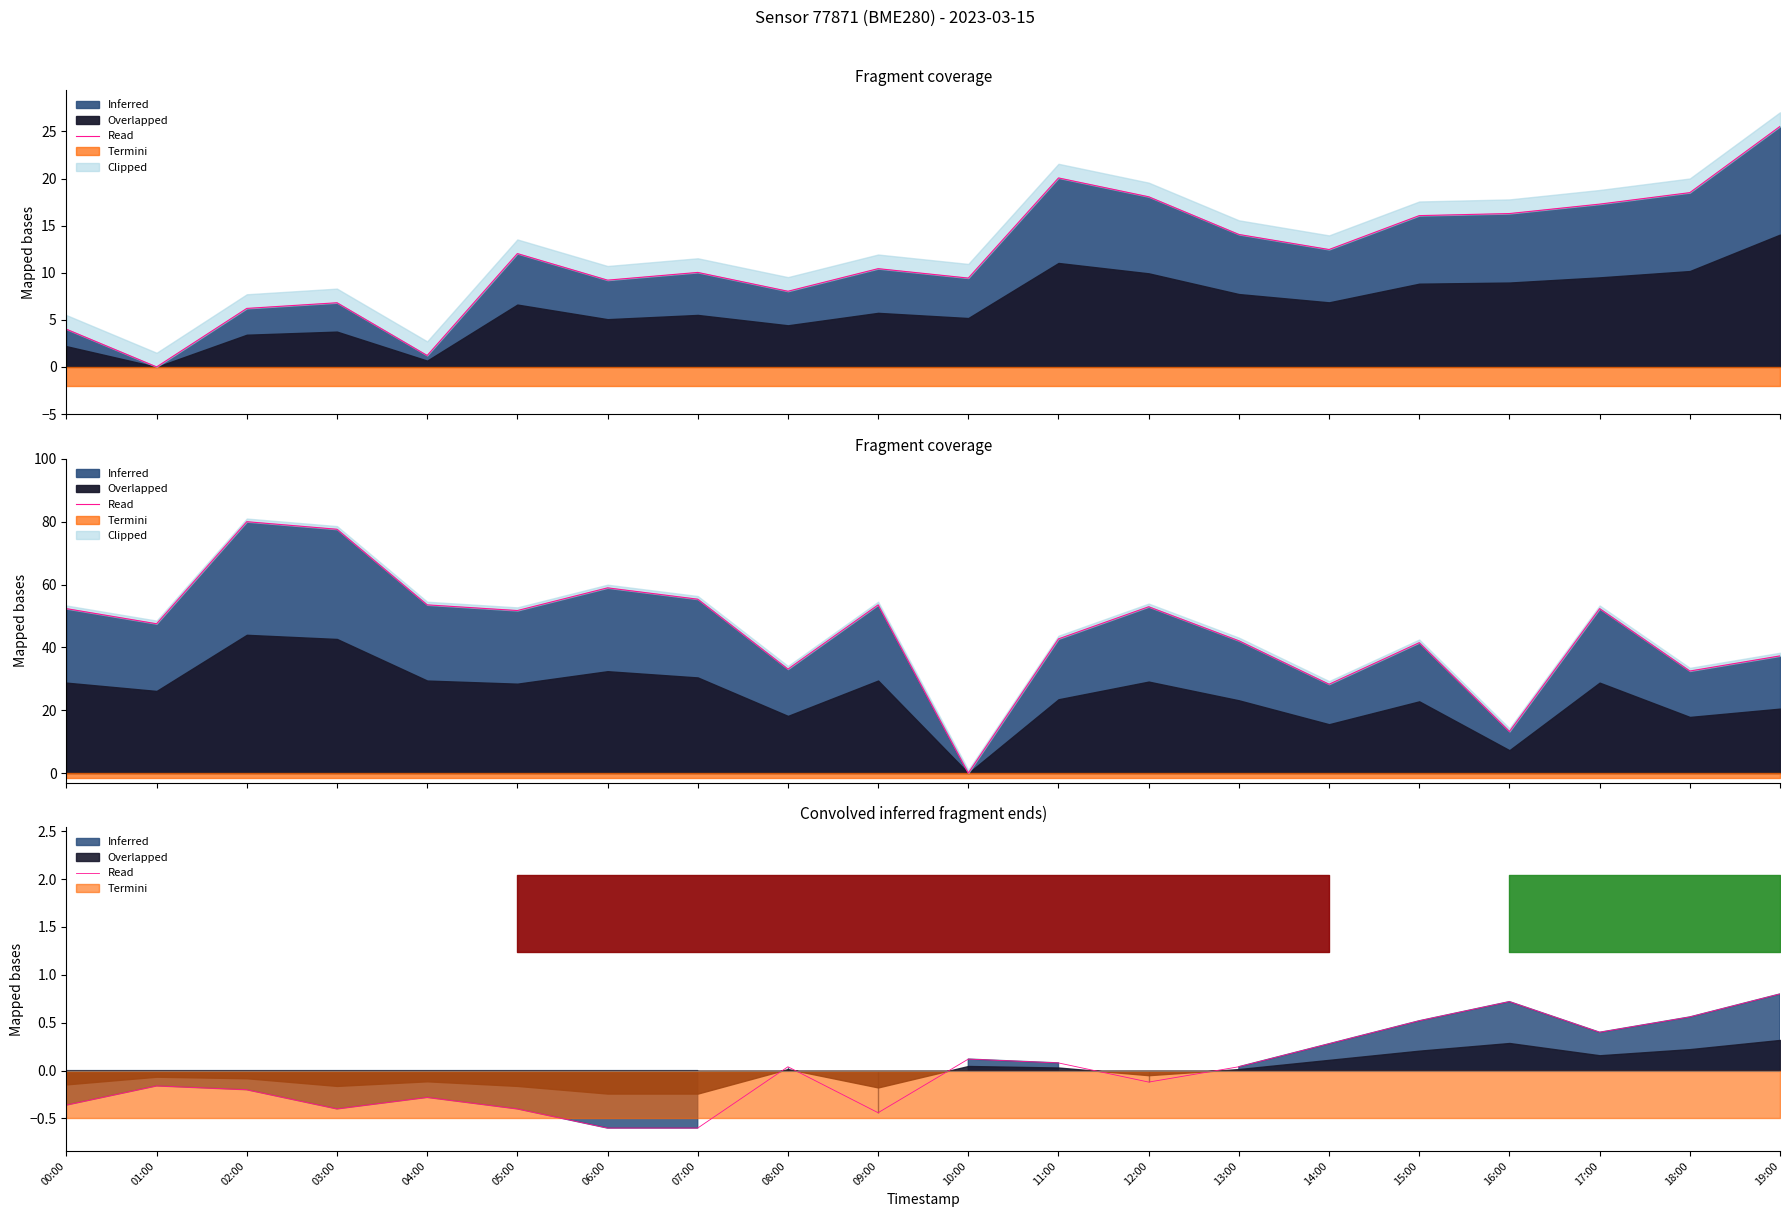

Does the chart have visible grid lines?

No